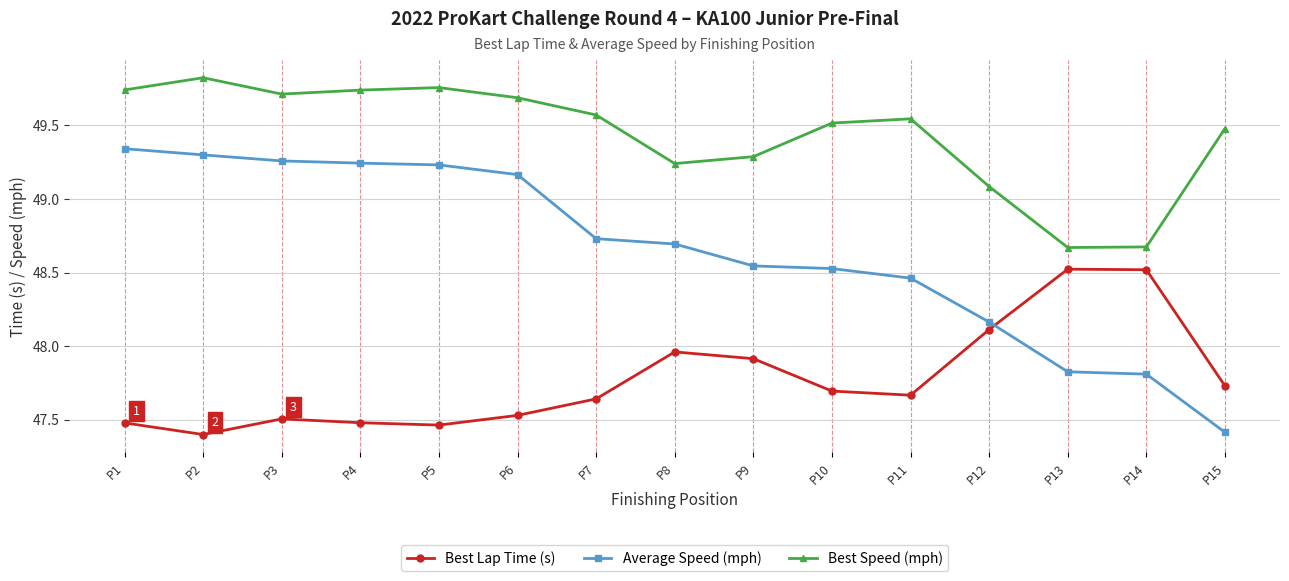

What is the difference between the maximum and minimum values in the Average Speed (mph) series?

1.9